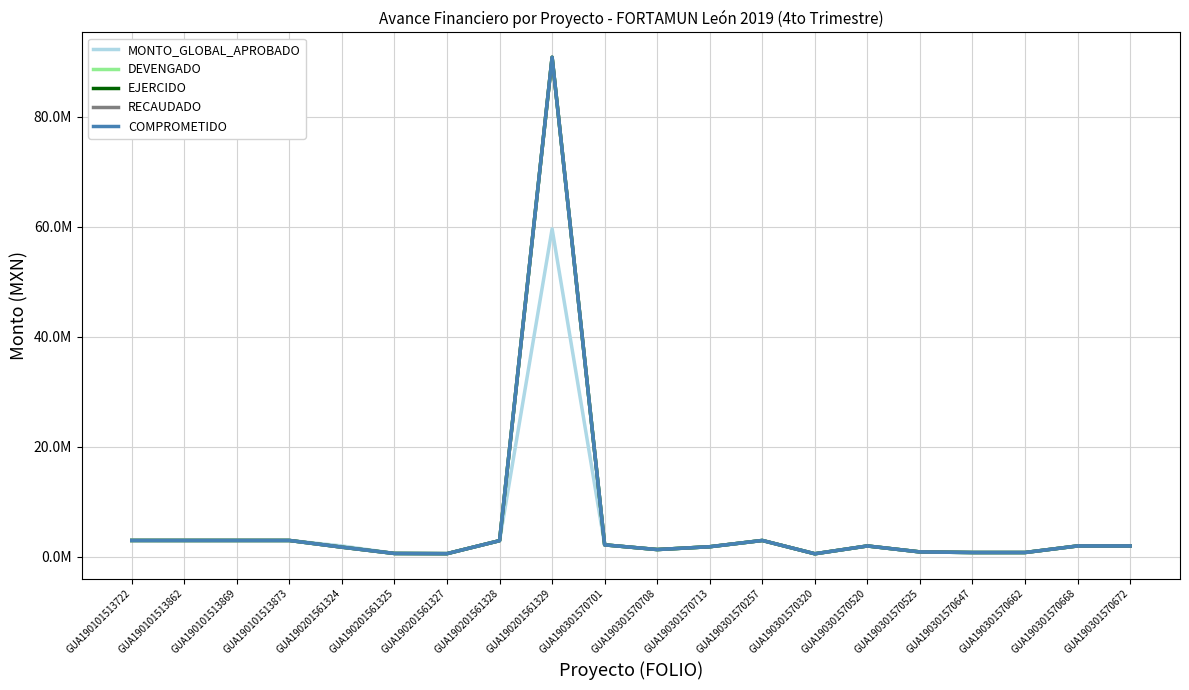

Is this an area chart (filled region under the line)?

No